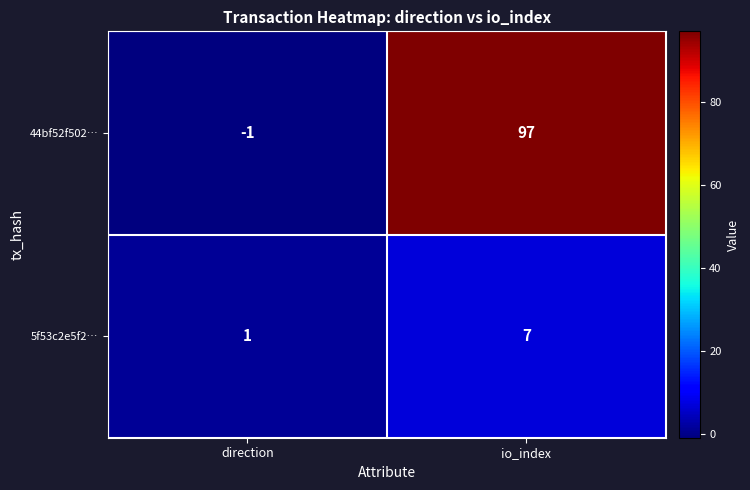

List the series in order of their peak value, lowest first.

5f53c2e5f2…, 44bf52f502…